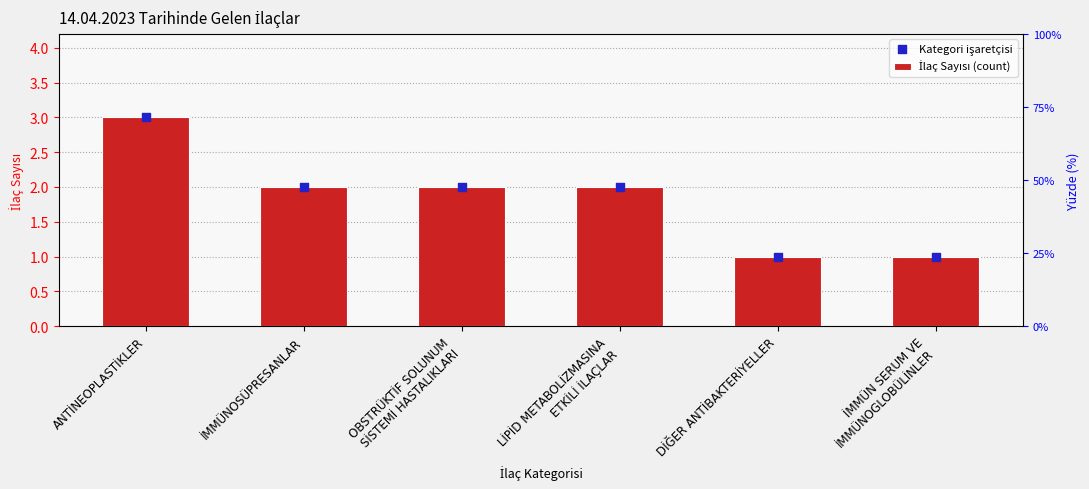

What is the total value across all series at ANTİNEOPLASTİKLER?

6